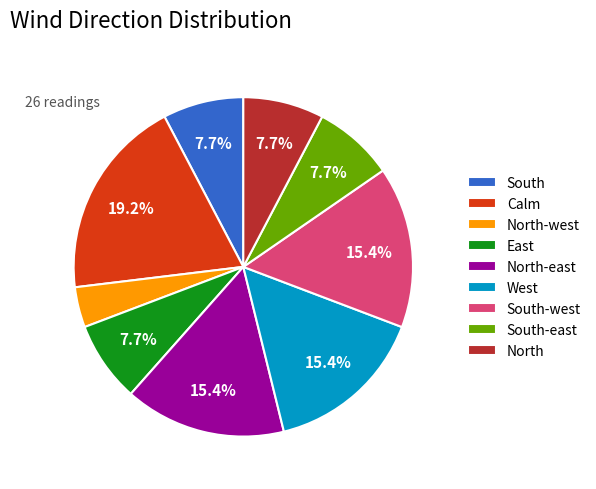

To the nearest percent, what percentage of the pie is South?

8%